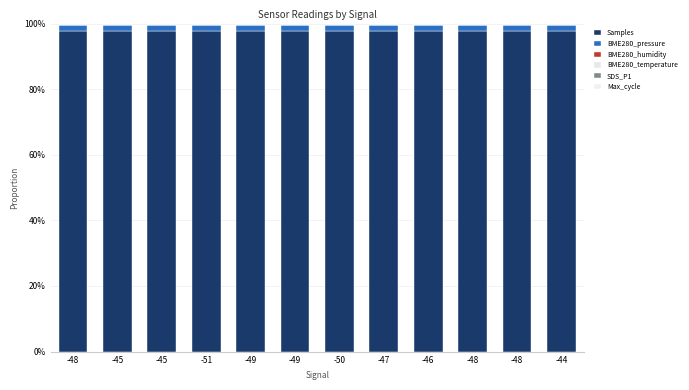

Are the bars horizontal?

No